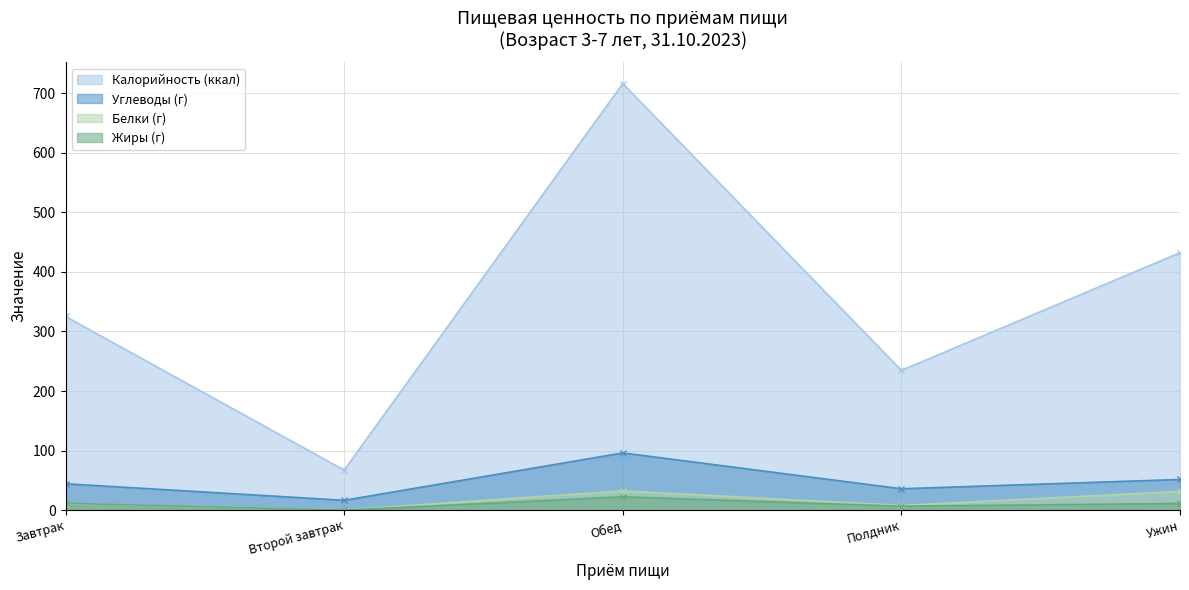

What position from the right is Полдник?

2